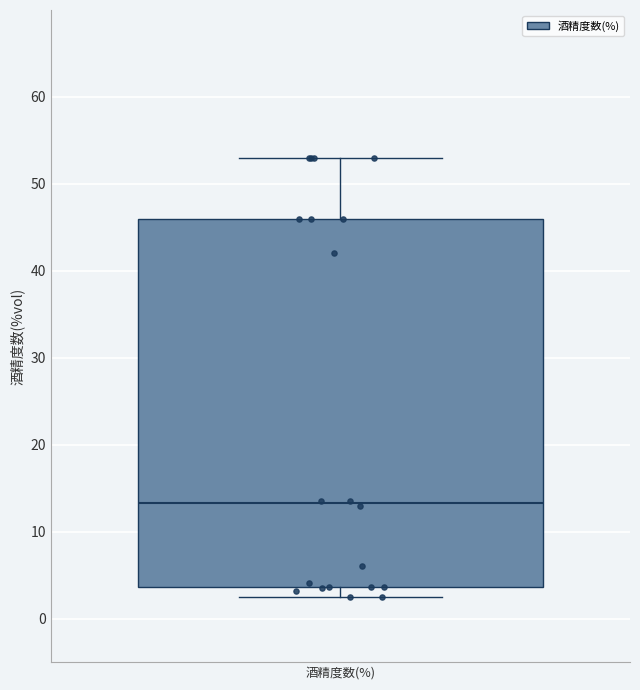

Read this box plot against the y-axis: the position of the median line, the range covered by the box, and the ends of both whiskers. The values are not printed on the chart, so give them approximately, as read against the axis.

median 13, box 4 to 46, whiskers 3 to 53